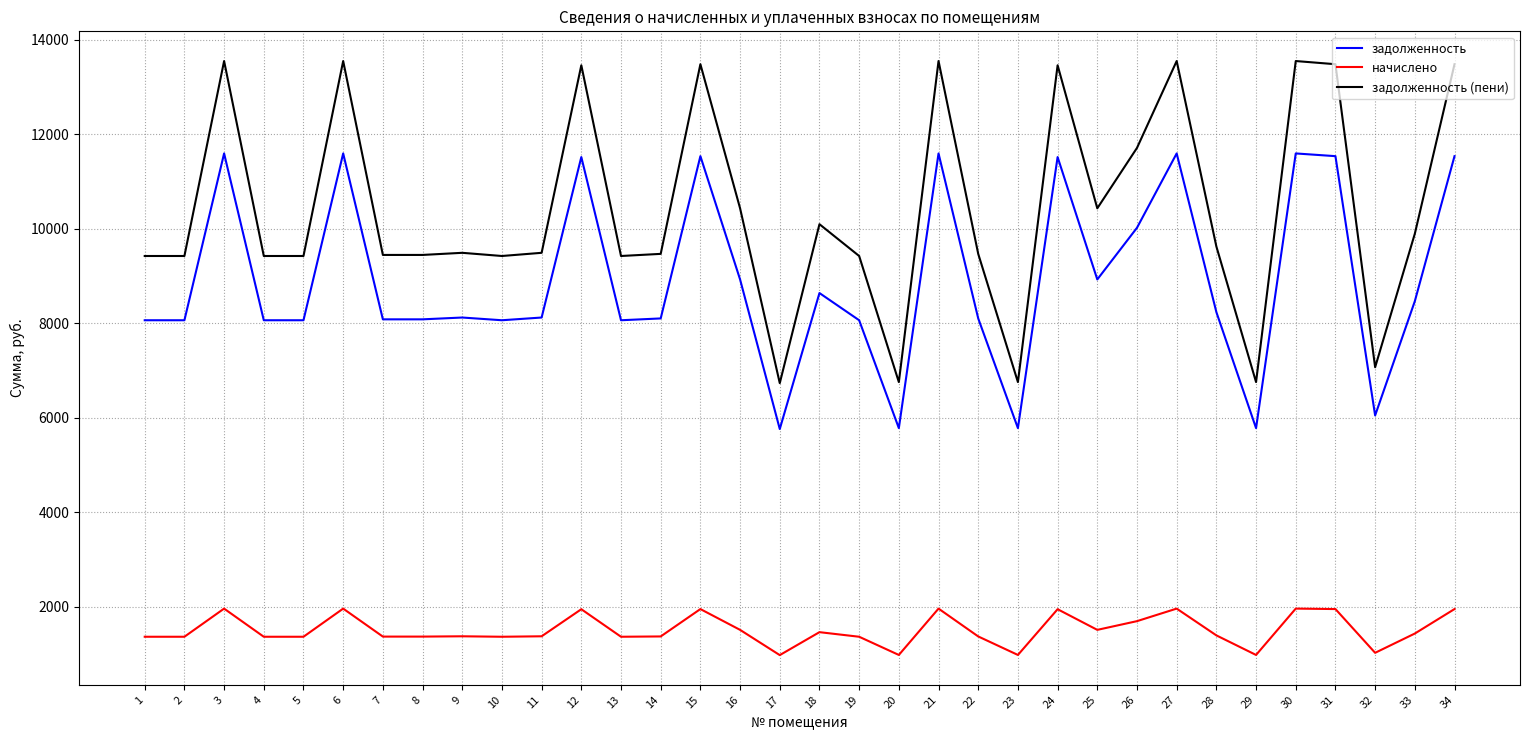

True or false: начислено and задолженность (пени) intersect in this chart.

False